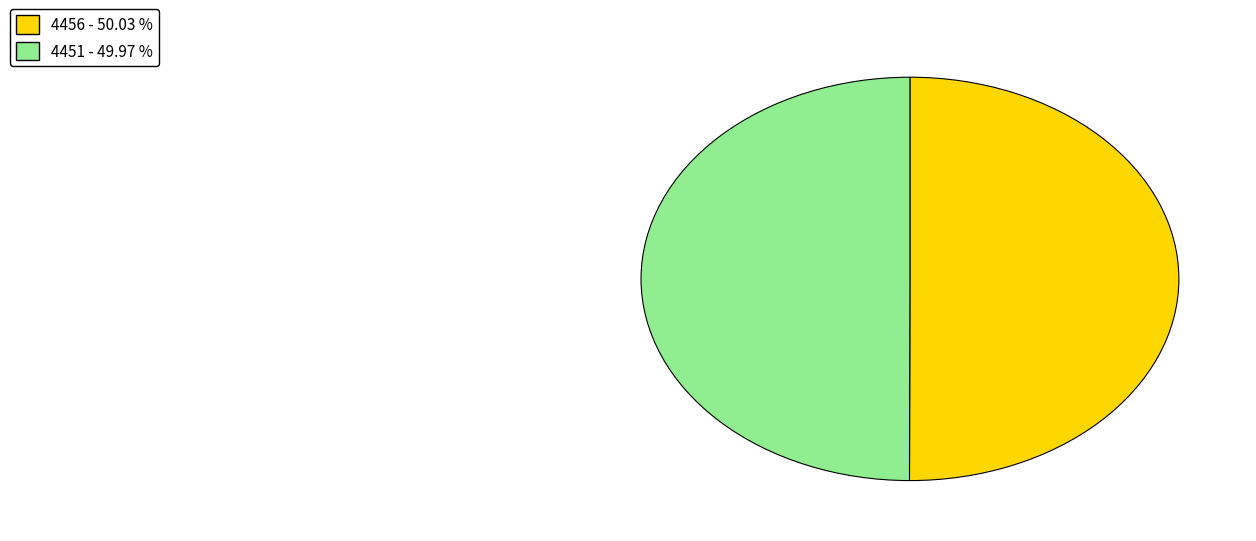

The 4456 slice represents 42% of the pie. True or false?

False